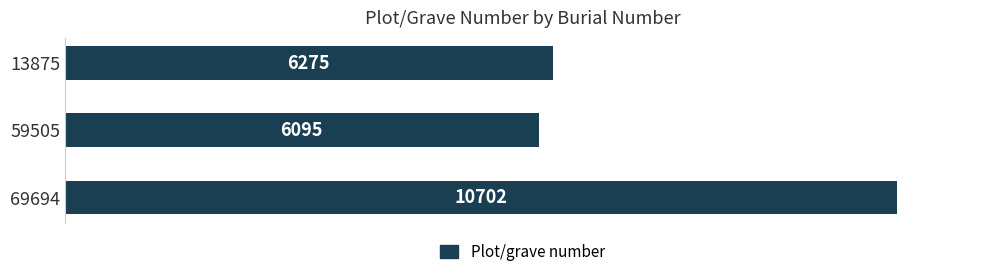

Which label corresponds to the smallest value in the chart?

59505